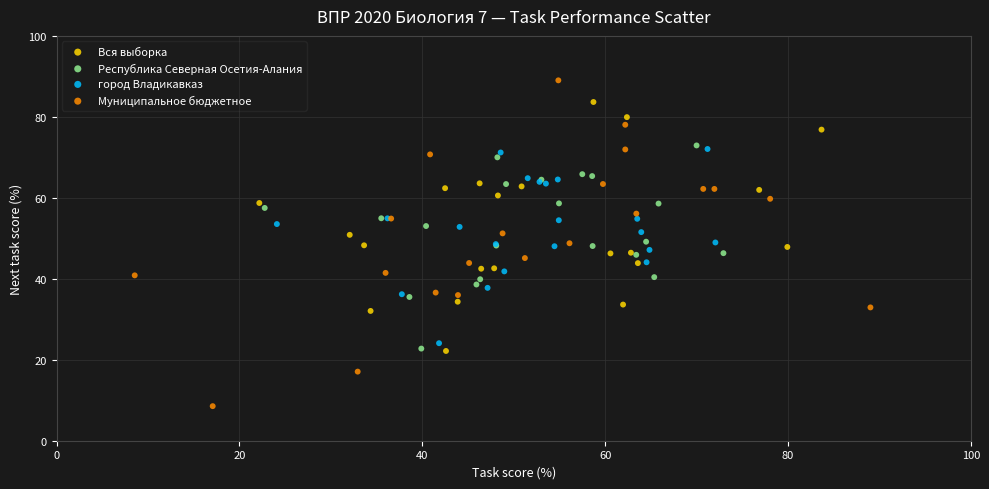

Which series has the largest Y range (max minus min)?

Муниципальное бюджетное